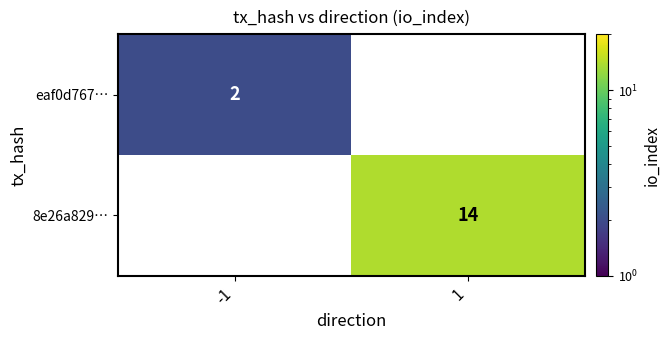

What is the greatest value displayed?

14.0